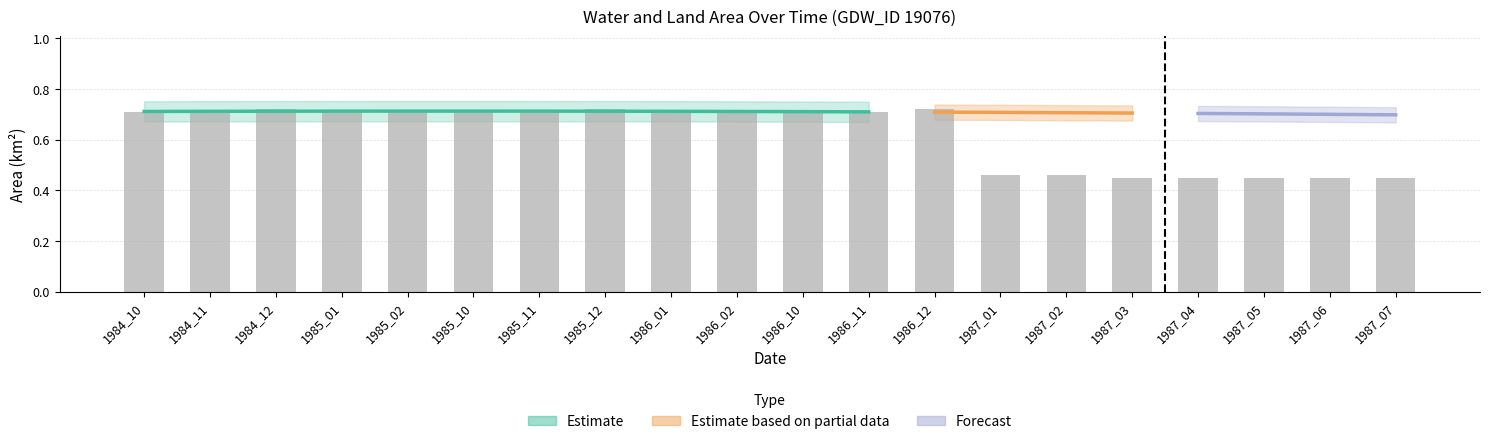

Reading left to right, transcribe all the data shown in this chart.

1984_10=0.7	1984_11=0.7	1984_12=0.7	1985_01=0.7	1985_02=0.7	1985_10=0.7	1985_11=0.7	1985_12=0.7	1986_01=0.7	1986_02=0.7	1986_10=0.7	1986_11=0.7	1986_12=0.7	1987_01=0.5	1987_02=0.5	1987_03=0.5	1987_04=0.5	1987_05=0.5	1987_06=0.5	1987_07=0.5